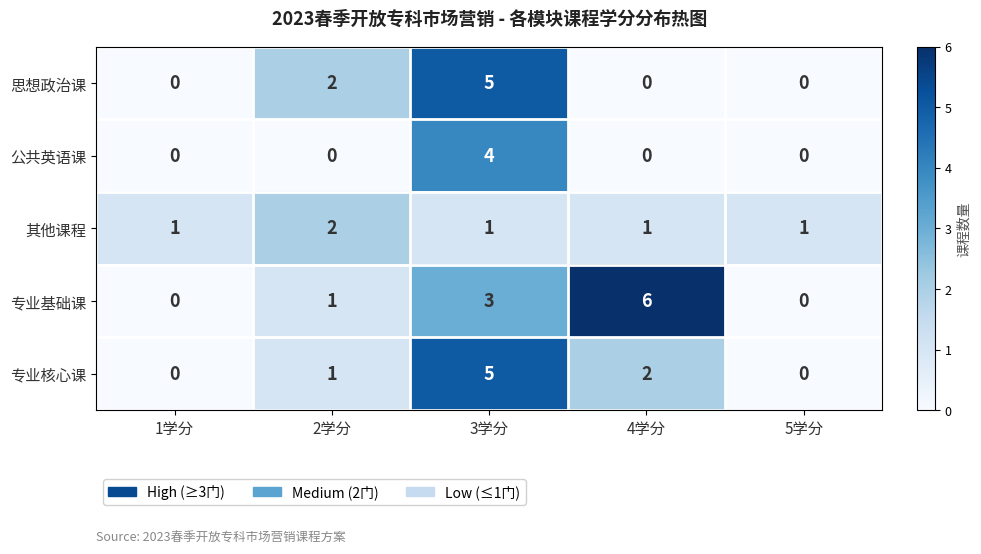

Reading left to right, transcribe all the data shown in this chart.

思想政治课: 1学分=0	2学分=2	3学分=5	4学分=0	5学分=0
公共英语课: 1学分=0	2学分=0	3学分=4	4学分=0	5学分=0
其他课程: 1学分=1	2学分=2	3学分=1	4学分=1	5学分=1
专业基础课: 1学分=0	2学分=1	3学分=3	4学分=6	5学分=0
专业核心课: 1学分=0	2学分=1	3学分=5	4学分=2	5学分=0